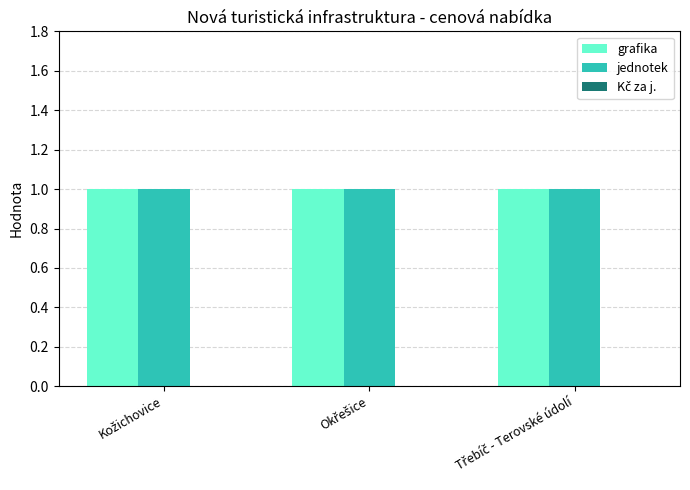

Where is grafika nearest to the value 1?

Kožichovice